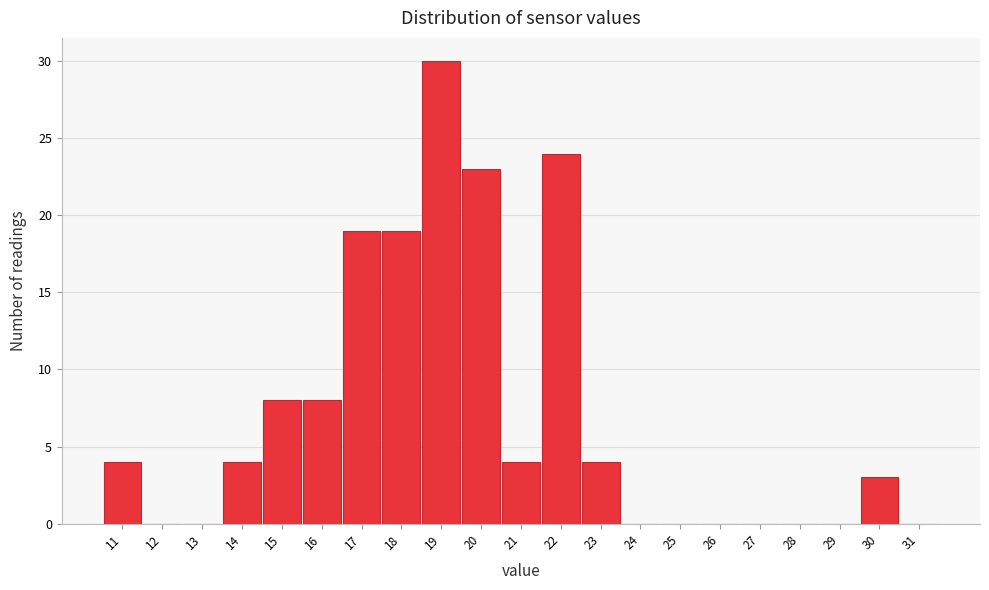

Reading left to right, list all the values displayed in this chart.

11=4	12=0	13=0	14=4	15=8	16=8	17=19	18=19	19=30	20=23	21=4	22=24	23=4	24=0	25=0	26=0	27=0	28=0	29=0	30=3	31=0